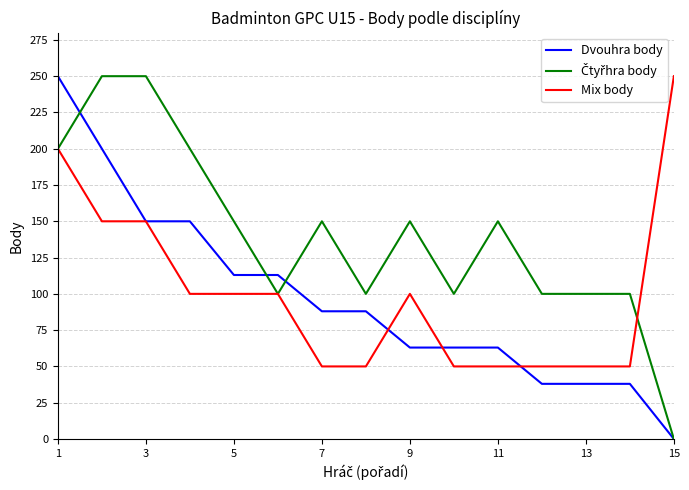

How many Dvouhra body values are between 38 and 150?

12